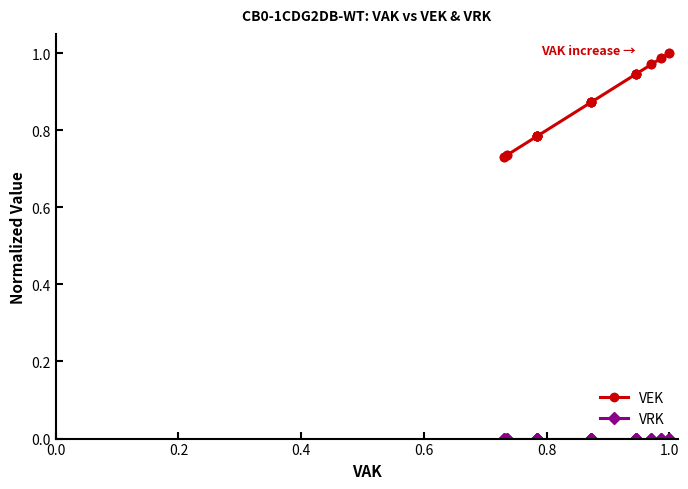

Which series has the largest total across all categories?

VEK